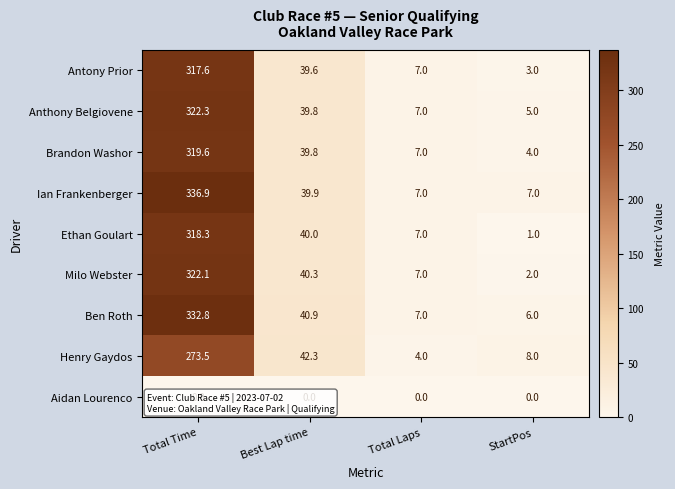

Which series has the largest range (max minus min)?

Ian Frankenberger